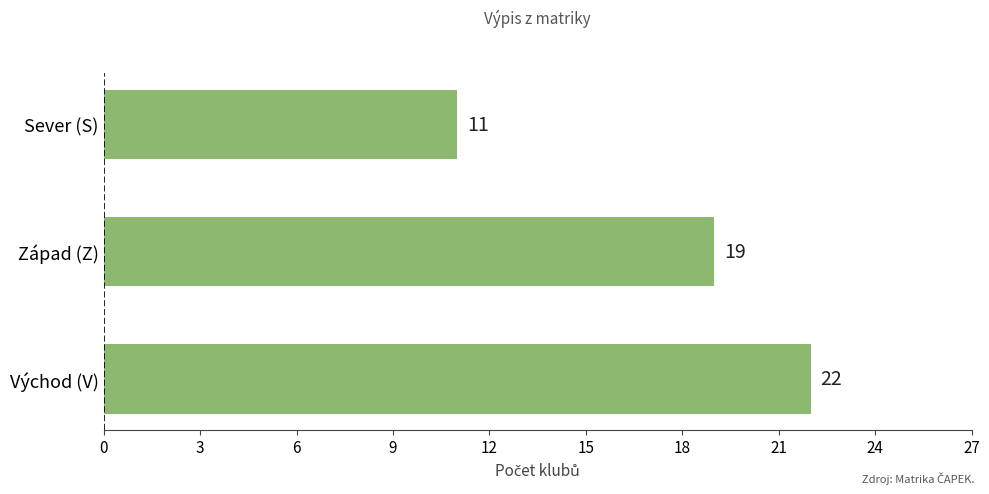

The chart shows a value of 34 at Západ (Z). True or false?

False